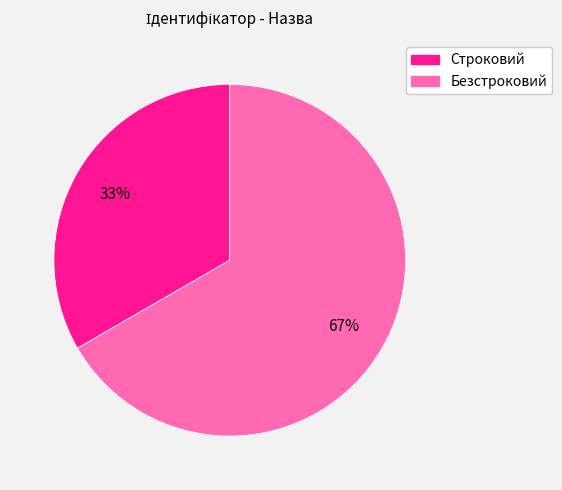

Is it true that Строковий is 33% of the pie?

True